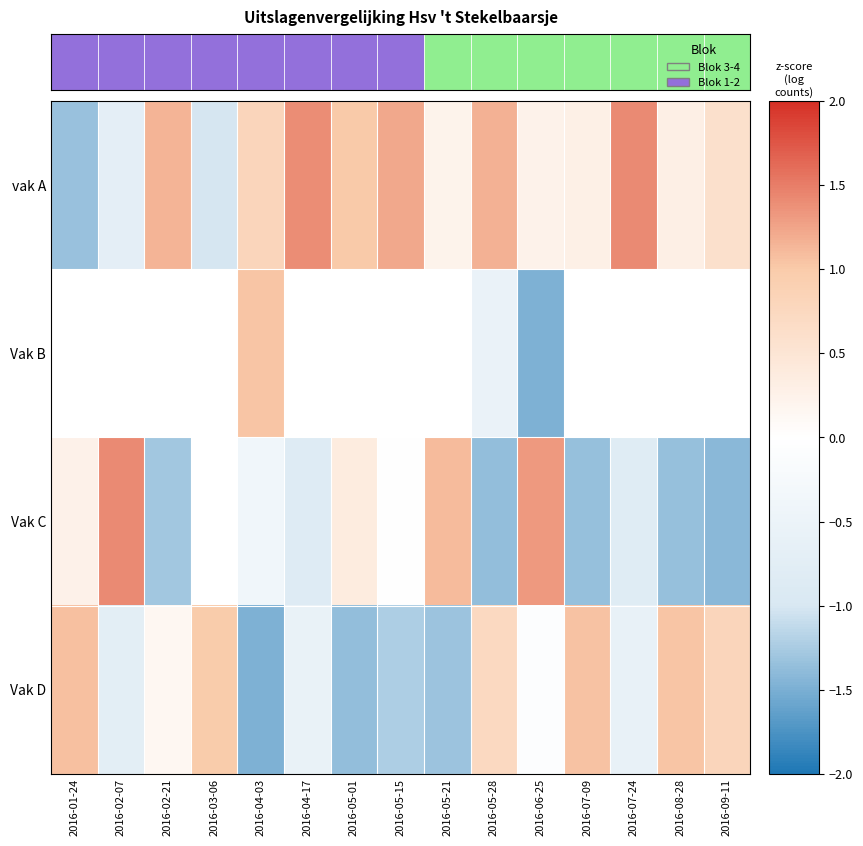

True or false: Vak D has a value of 0.1 at 2016-02-21.

True